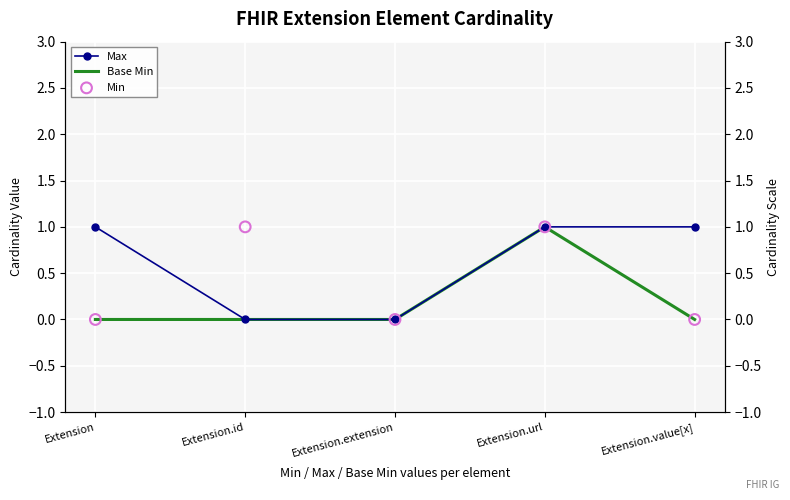

Which series has the largest total across all categories?

Max